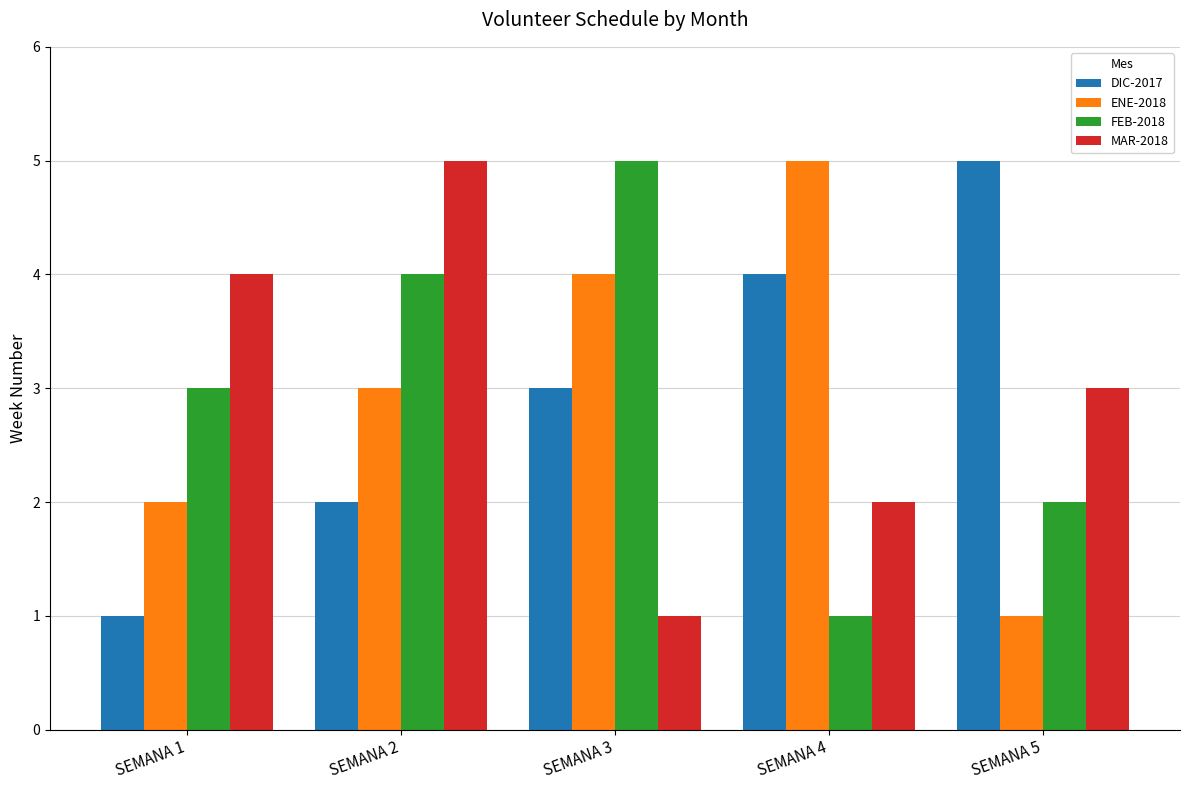

How many series are shown in this chart?

4